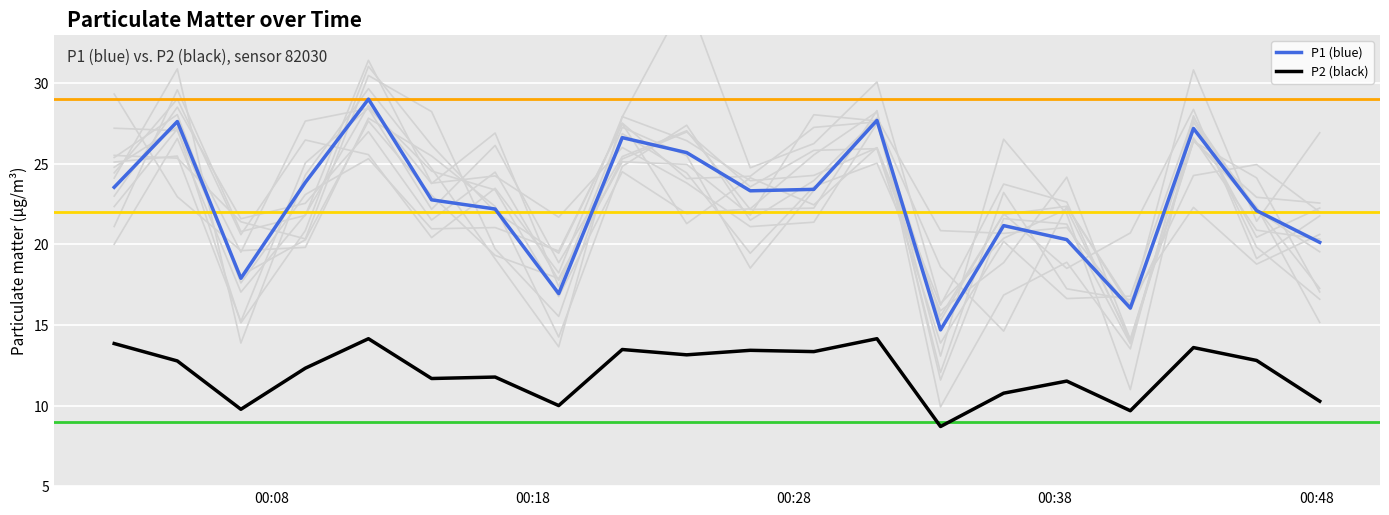

True or false: P1 (blue) and P2 (black) cross at least once.

False